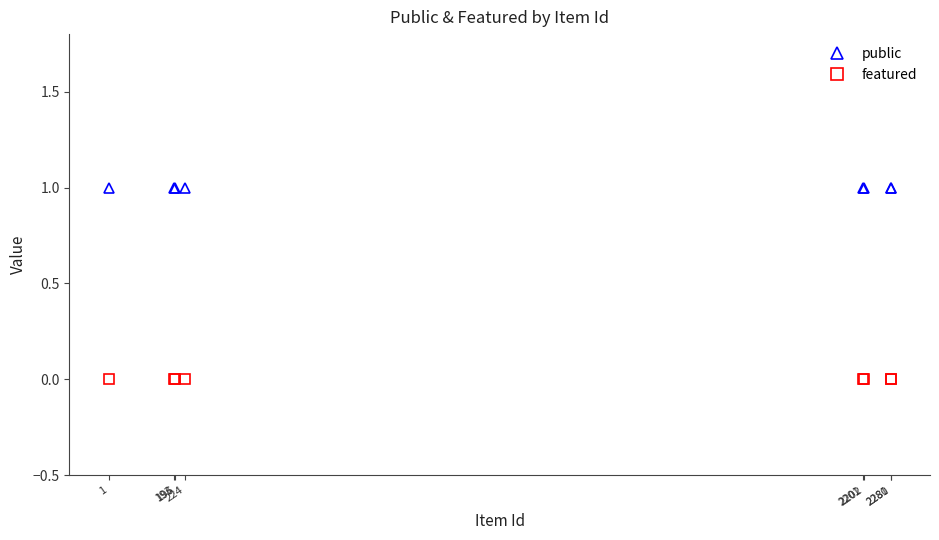

Which has a higher value, 196 or 224?

196